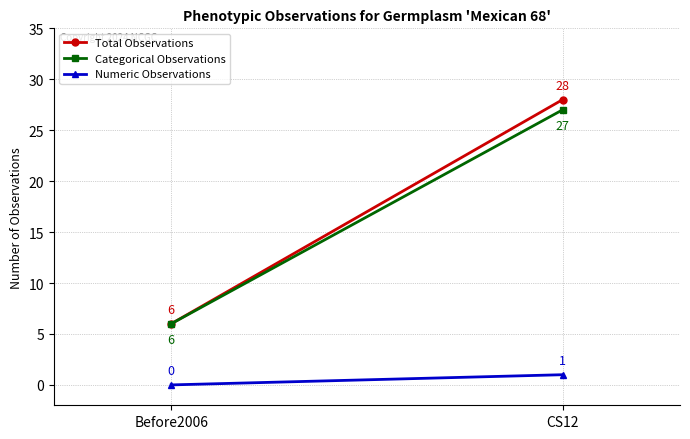

How many lines are shown in the chart?

3